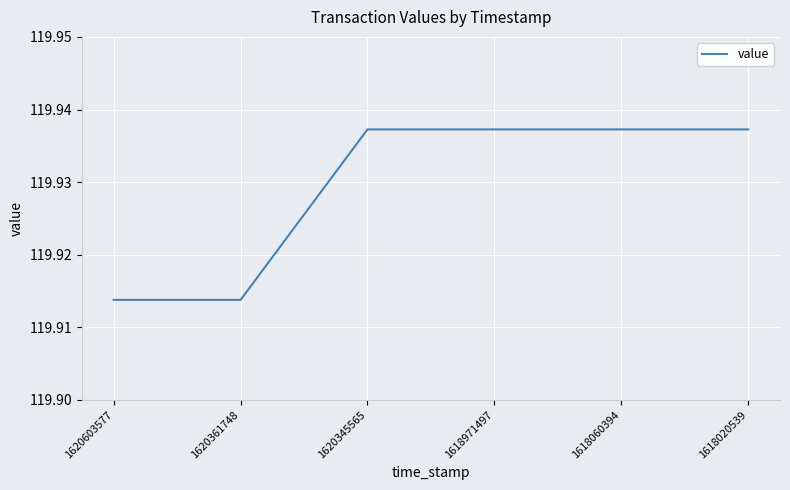

Between 1620603577 and 1618020539, which is larger?

1618020539